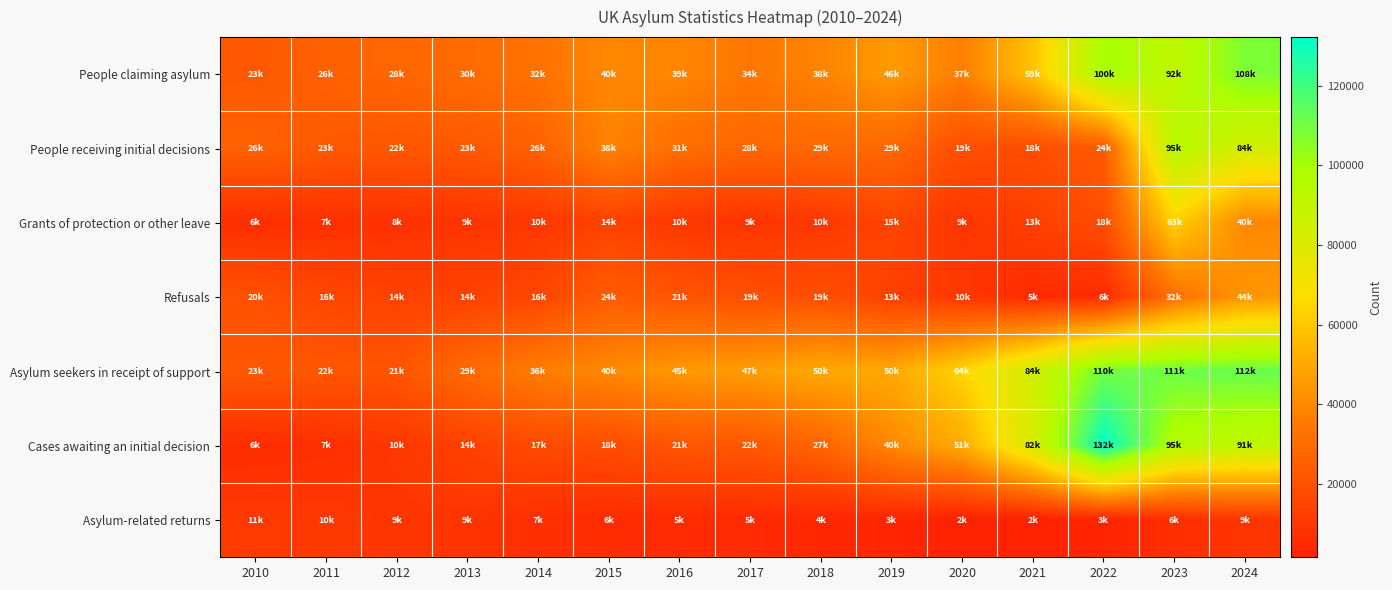

What is the spread (max minus min) of values at 2012?

20181